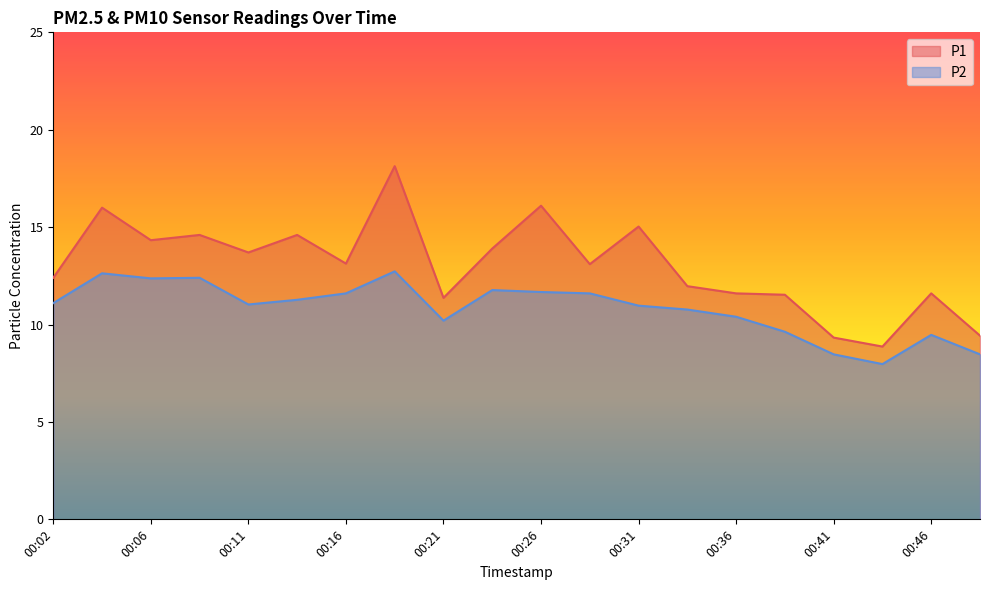

True or false: P1 and P2 cross at least once.

False